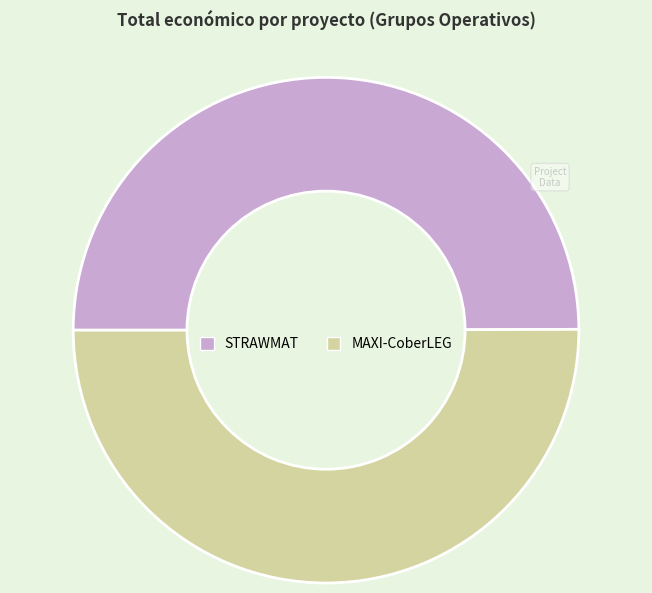

The STRAWMAT slice represents 50% of the pie. True or false?

True